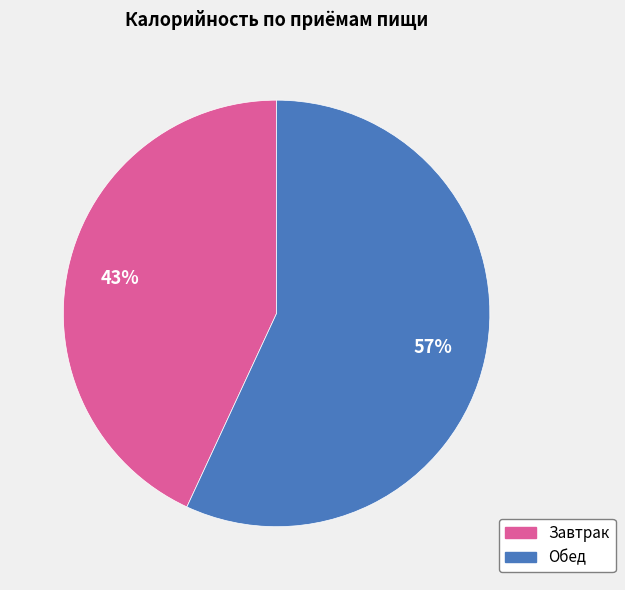

To the nearest percent, what percentage of the pie is Обед?

57%